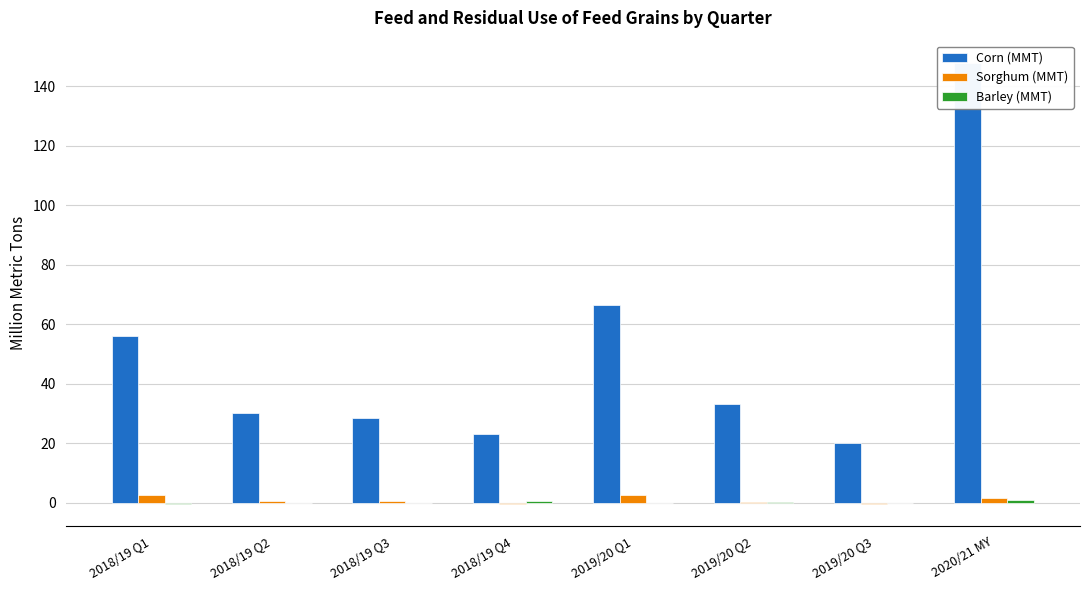

List the labels in order of Corn (MMT) value, smallest first.

2019/20 Q3, 2018/19 Q4, 2018/19 Q3, 2018/19 Q2, 2019/20 Q2, 2018/19 Q1, 2019/20 Q1, 2020/21 MY